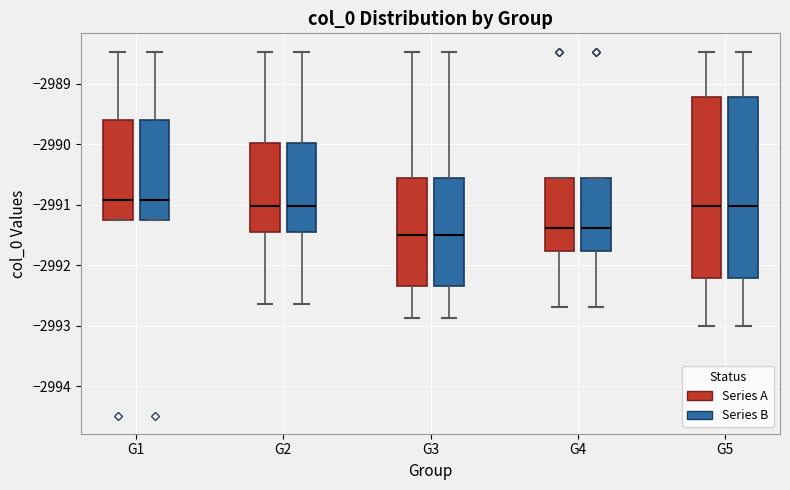

Where does the median line of the box for G1 (Series B) sit on the y-axis? The values are not printed on the chart, so give them approximately, as read against the axis.

-2990.9